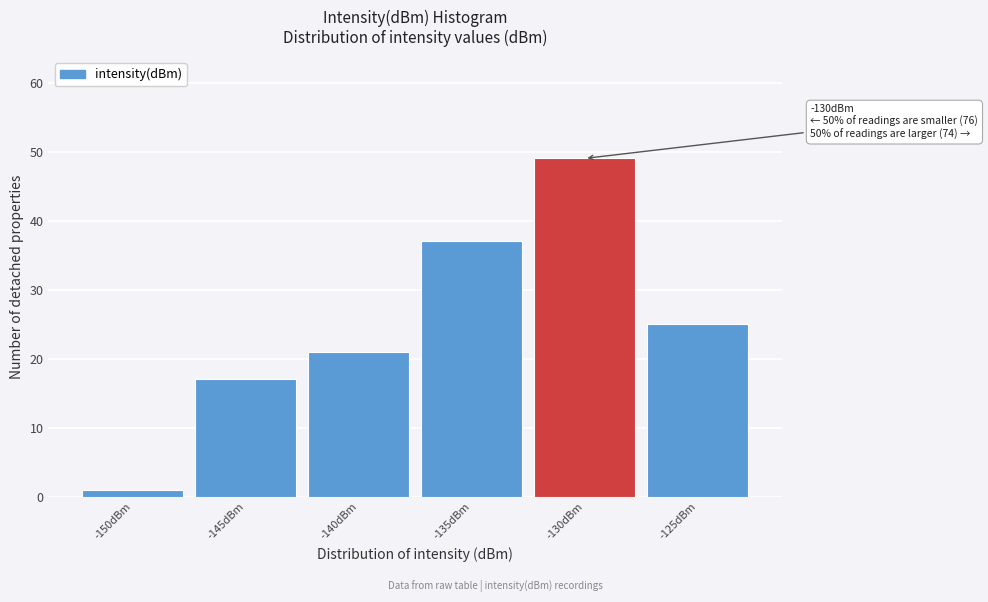

Reading left to right, list all the values displayed in this chart.

-150dBm=1	-145dBm=17	-140dBm=21	-135dBm=37	-130dBm=49	-125dBm=25